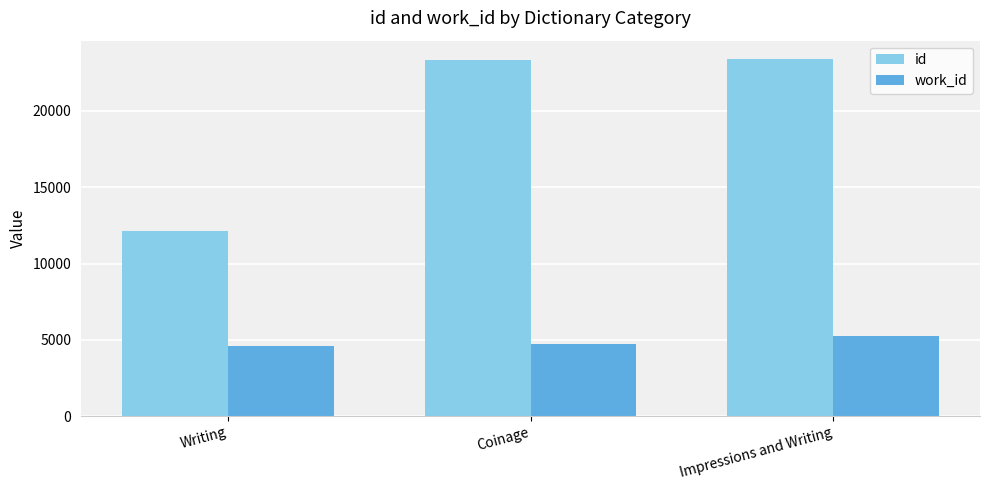

How many bars are there in each group?

2